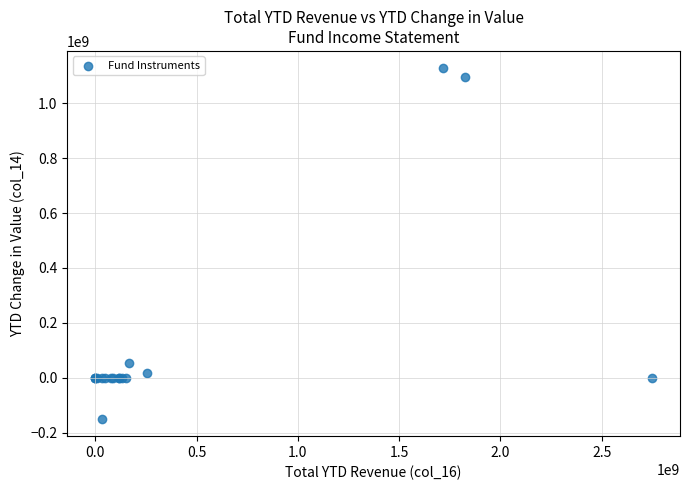

What Y value in the scatter plot is closest to 489053559?

52116159